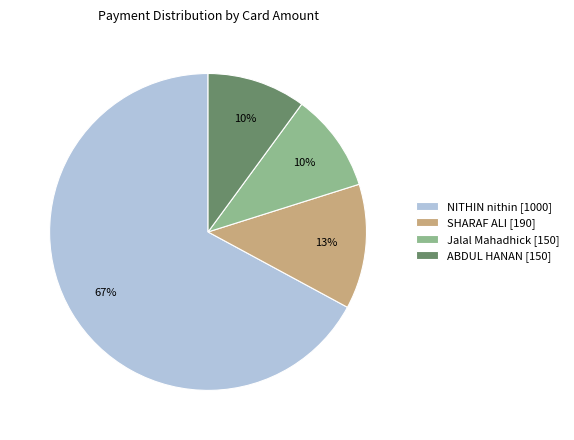

How many segments does this pie chart have?

4